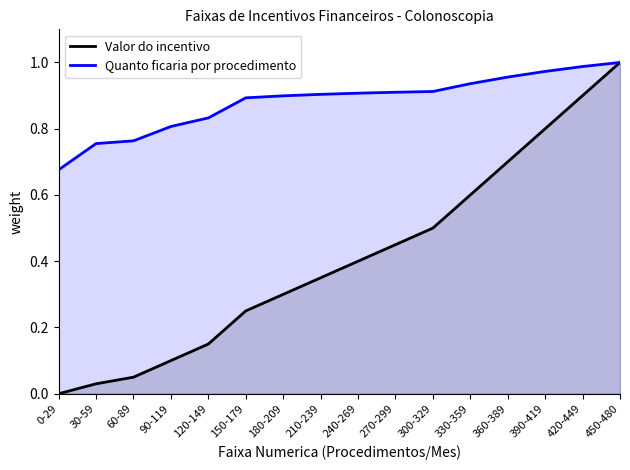

Reading left to right, transcribe all the data shown in this chart.

Valor do incentivo: 0.0	0.0	0.1	0.1	0.1	0.2	0.3	0.4	0.4	0.4	0.5	0.6	0.7	0.8	0.9	1.0
Quanto ficaria por procedimento: 0.7	0.8	0.8	0.8	0.8	0.9	0.9	0.9	0.9	0.9	0.9	0.9	1.0	1.0	1.0	1.0